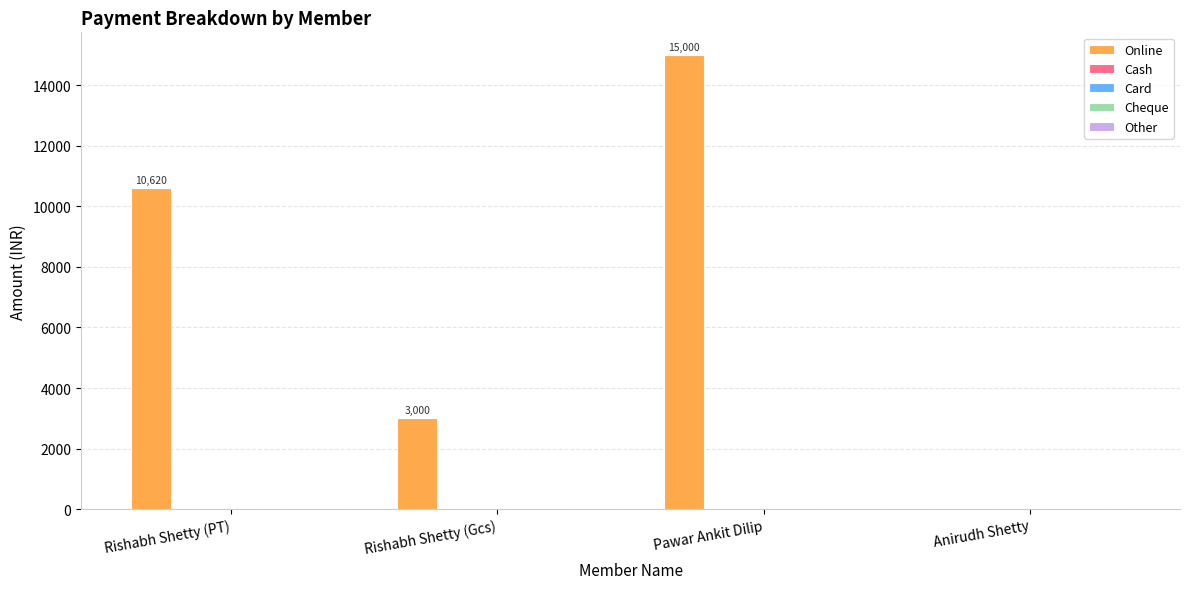

What is the sum of all values?

28620